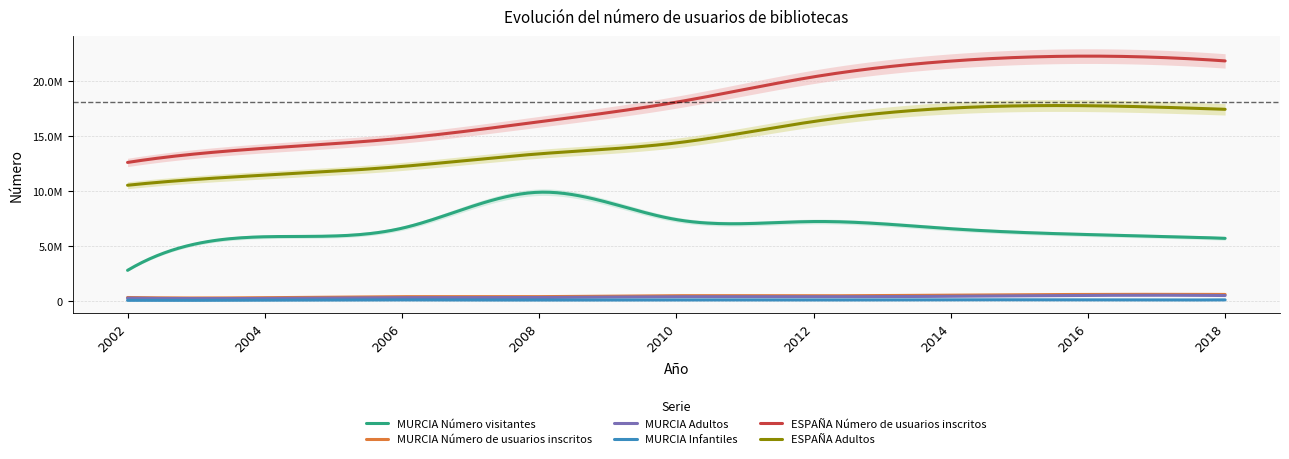

At how many categories does at least one series exceed 1309512?

9